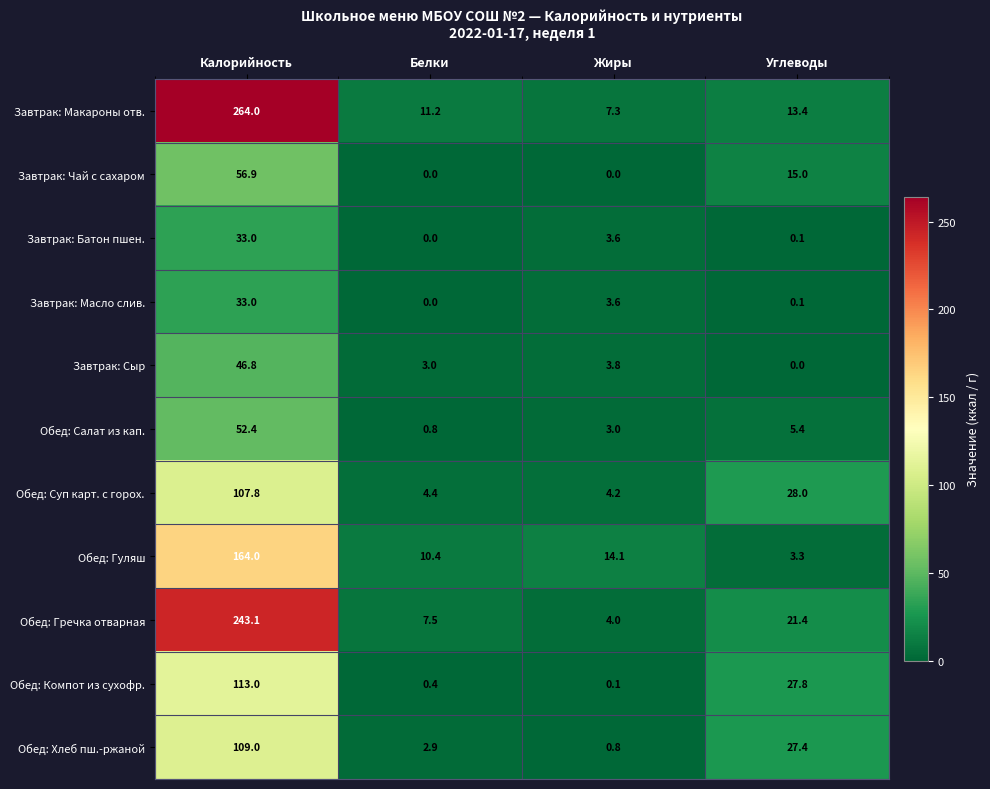

What value does the Обед: Хлеб пш.-ржаной series have at Белки?

2.9